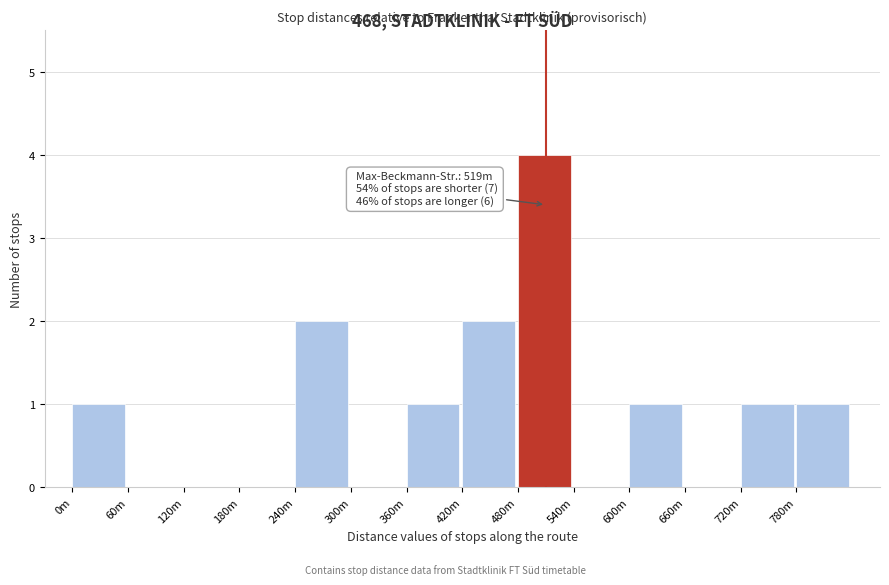

Reading left to right, list all the values displayed in this chart.

0m=1	60m=0	120m=0	180m=0	240m=2	300m=0	360m=1	420m=2	480m=4	540m=0	600m=1	660m=0	720m=1	780m=1